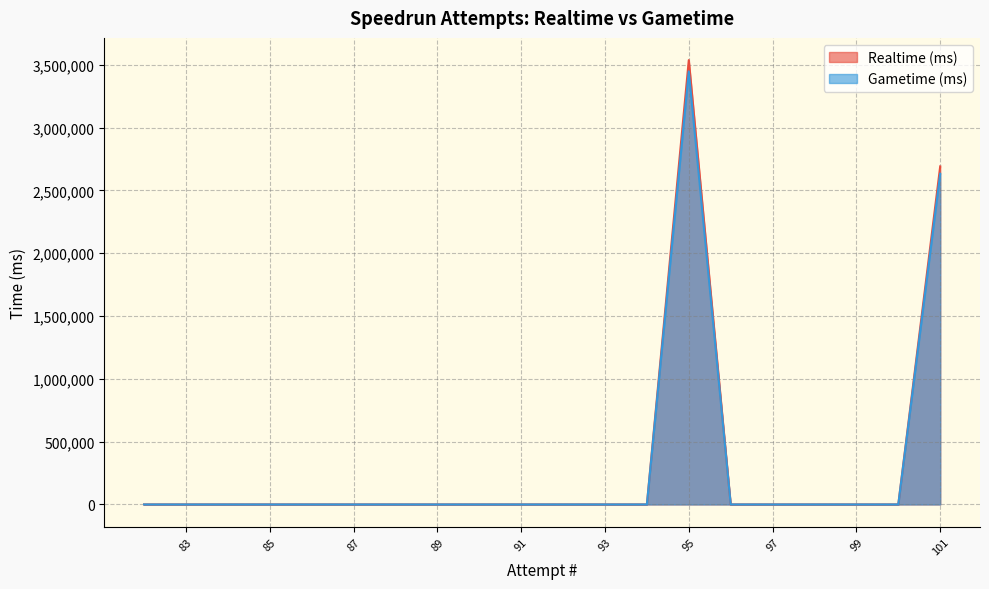

True or false: Gametime (ms) and Realtime (ms) intersect in this chart.

False